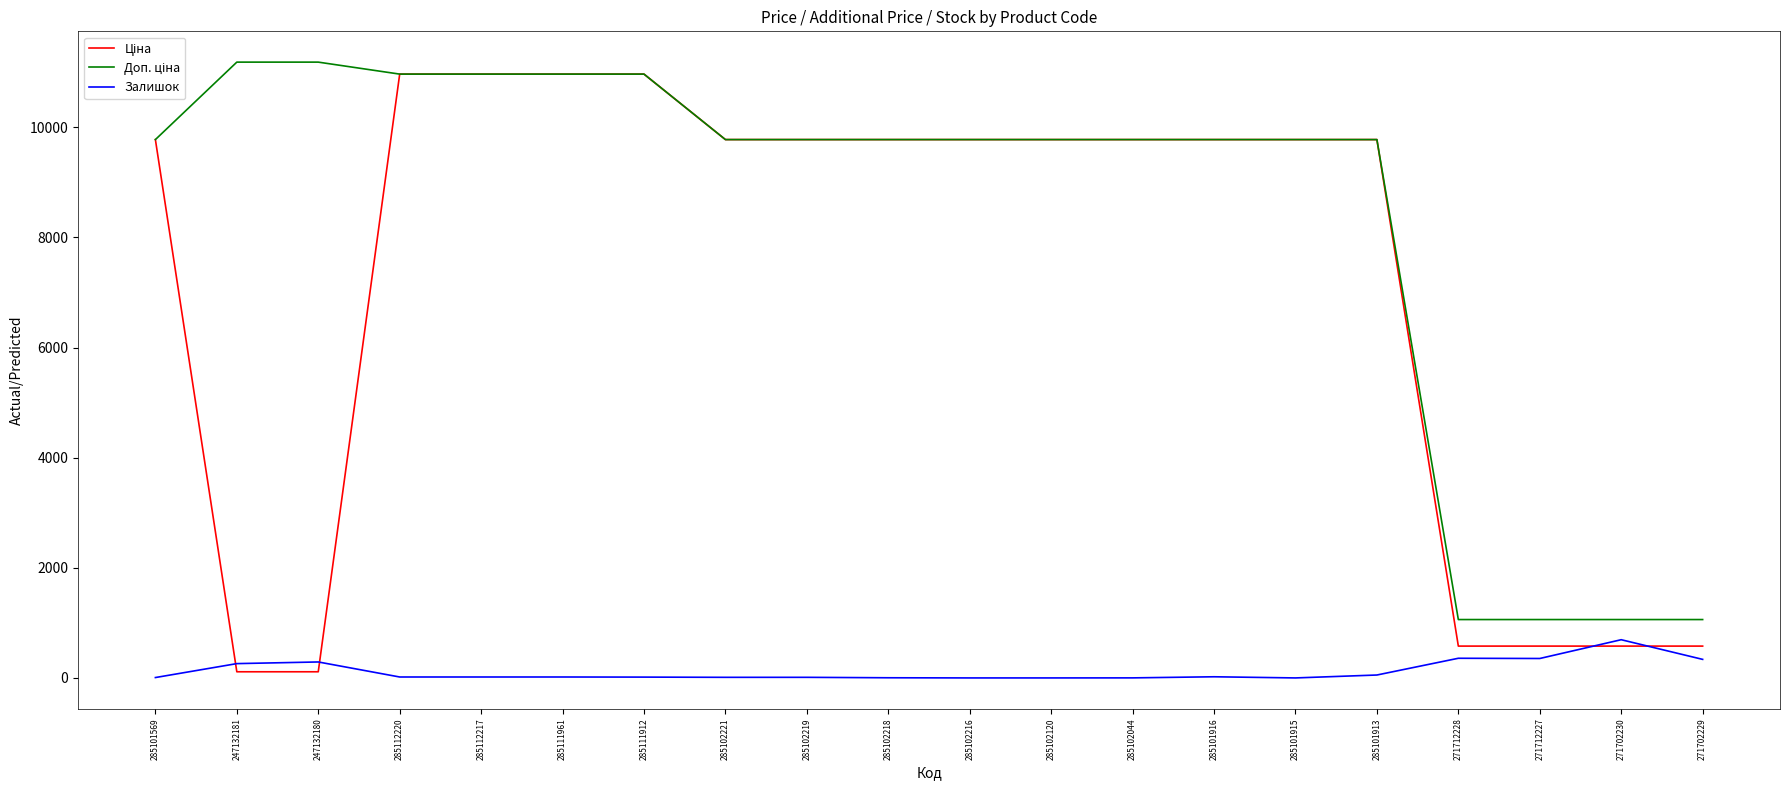

The value of Залишок at 271712227 is 353.0. True or false?

True